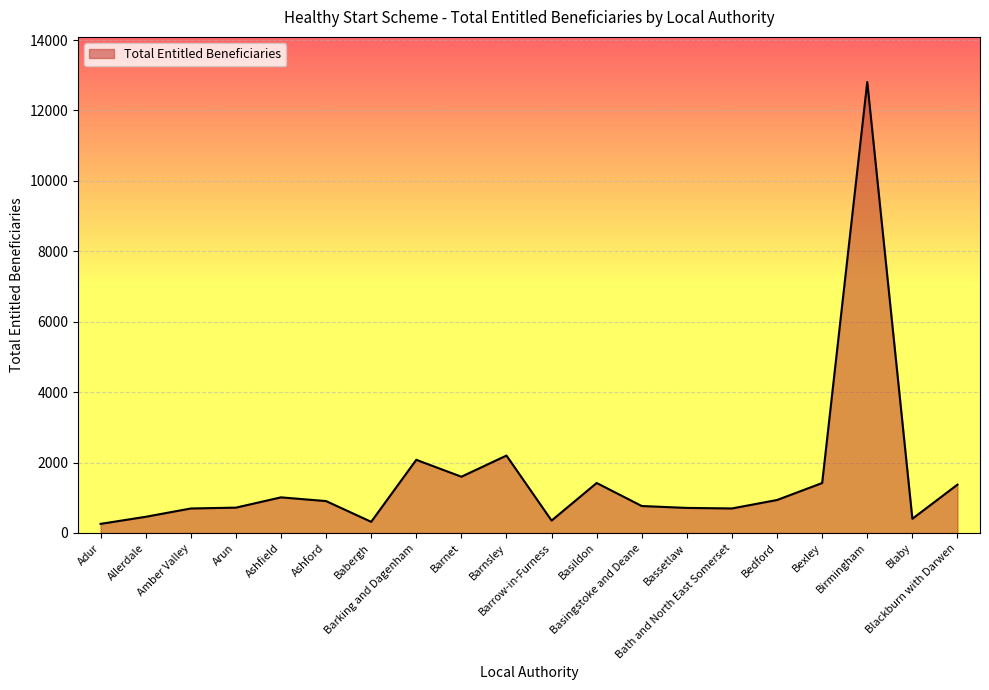

What is the difference between the maximum and minimum values?

12549